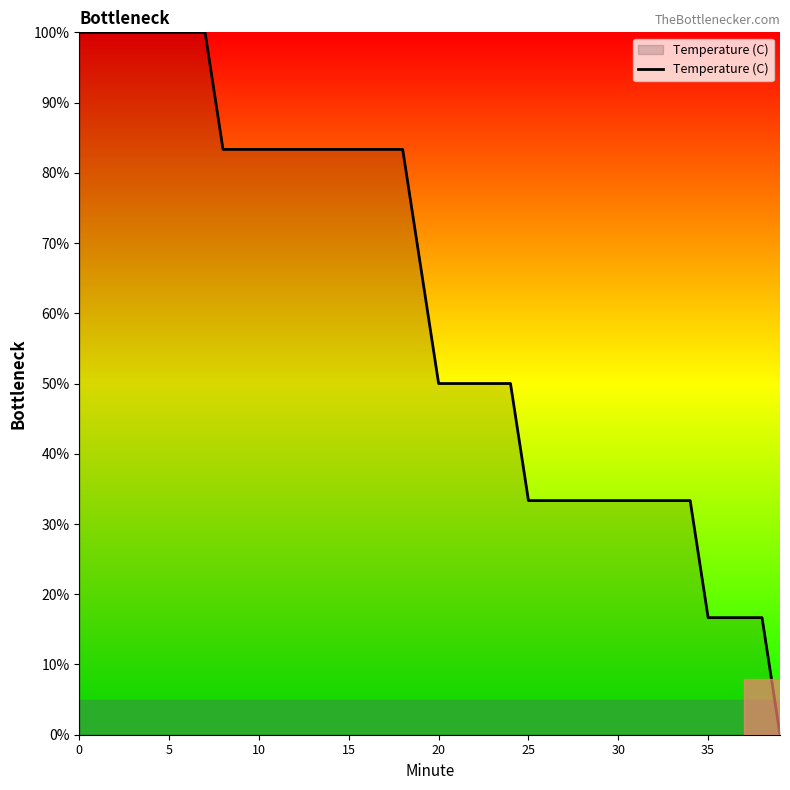

What is the difference between the maximum and minimum values?

100.0